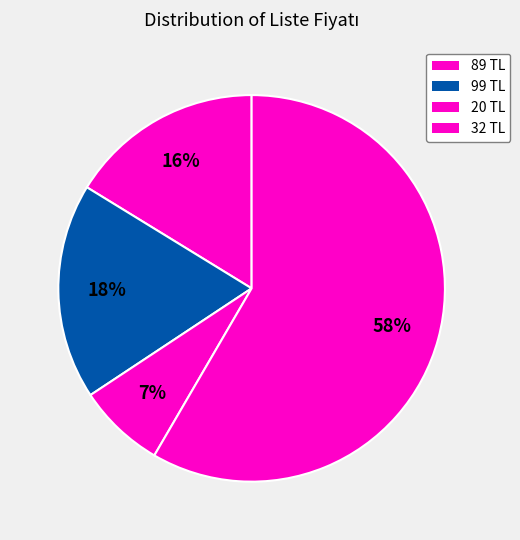

How many slices are in this pie chart?

4